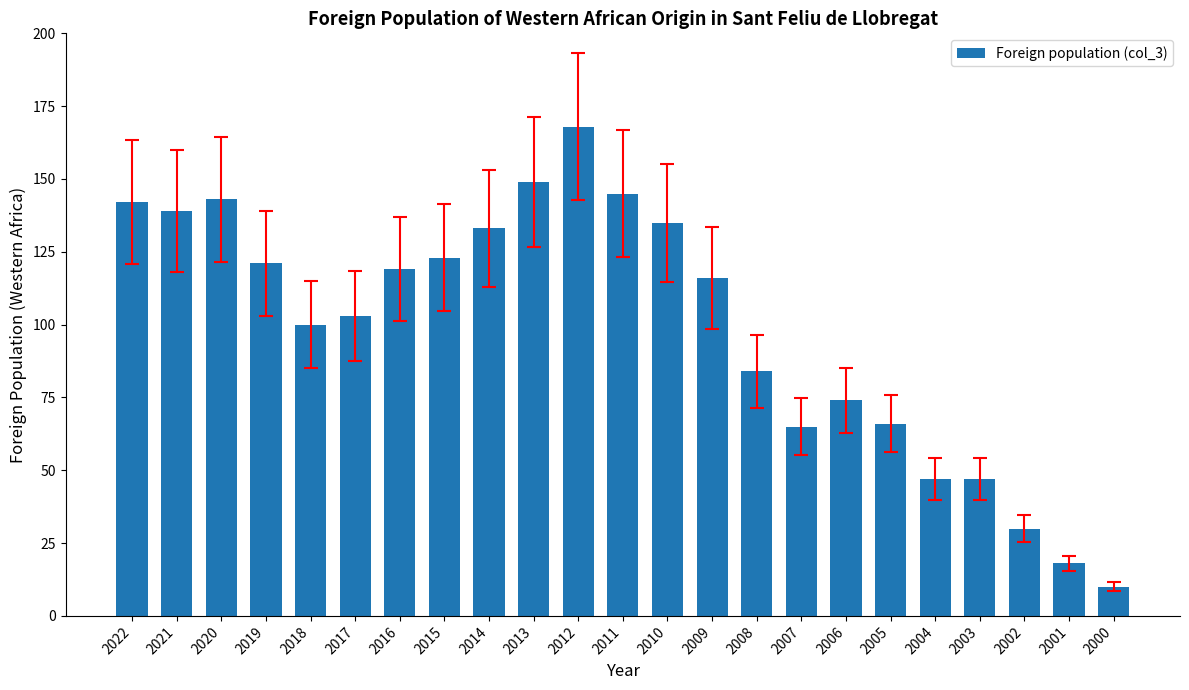

What is the change in value from 2004 to 2001?

-29